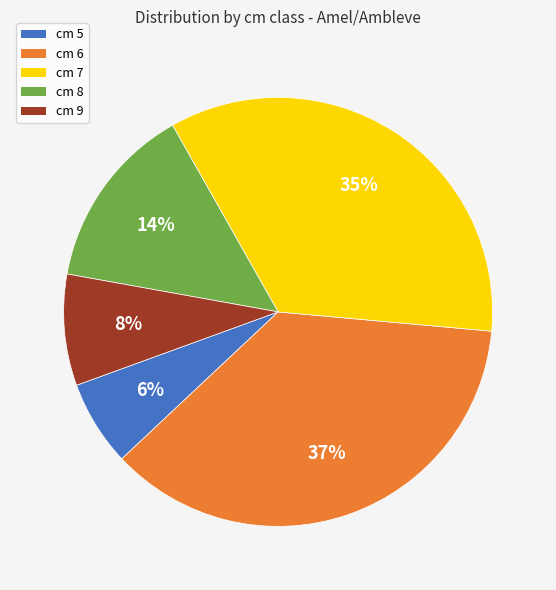

The cm 9 slice represents 8% of the pie. True or false?

True